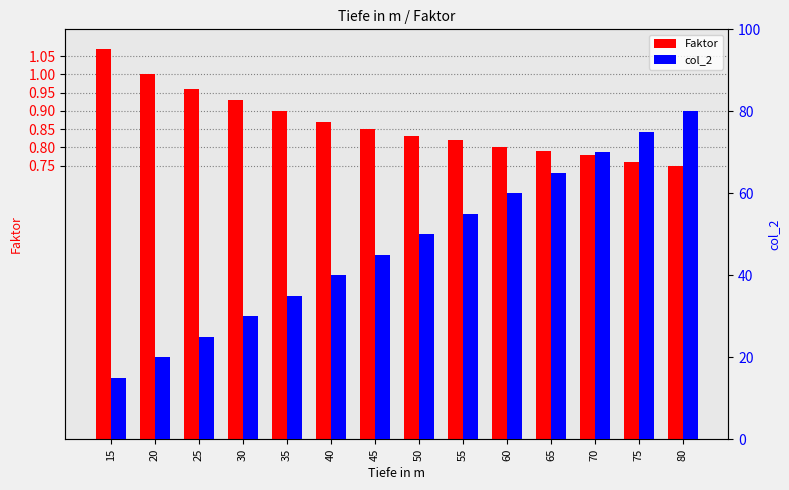

What is the approximate value of col_2 at 65?

65.0